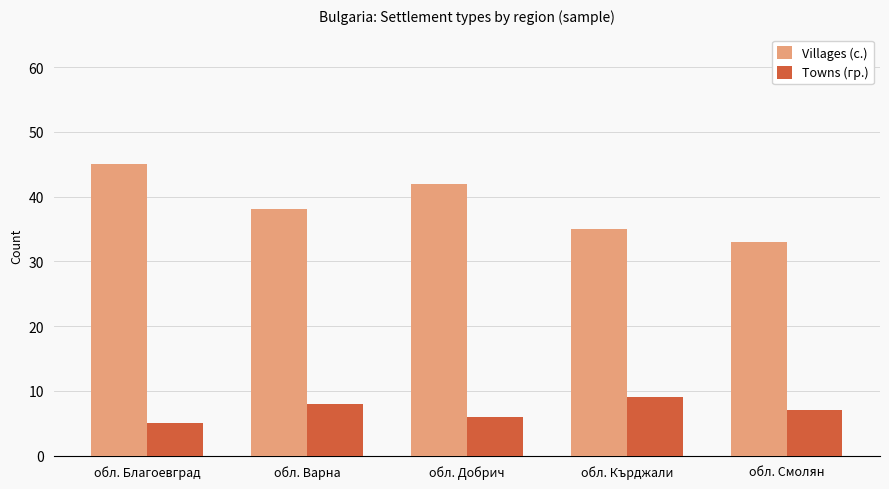

Read the Villages (с.) value at обл. Кърджали.

35